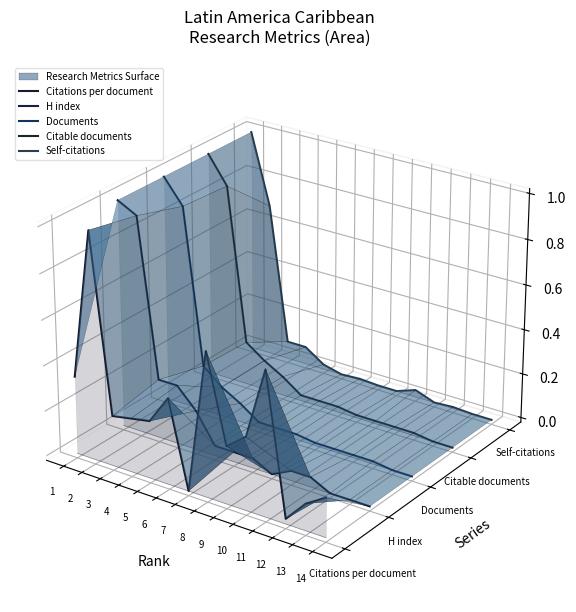

At which category does the chart reach its peak across all series?

1